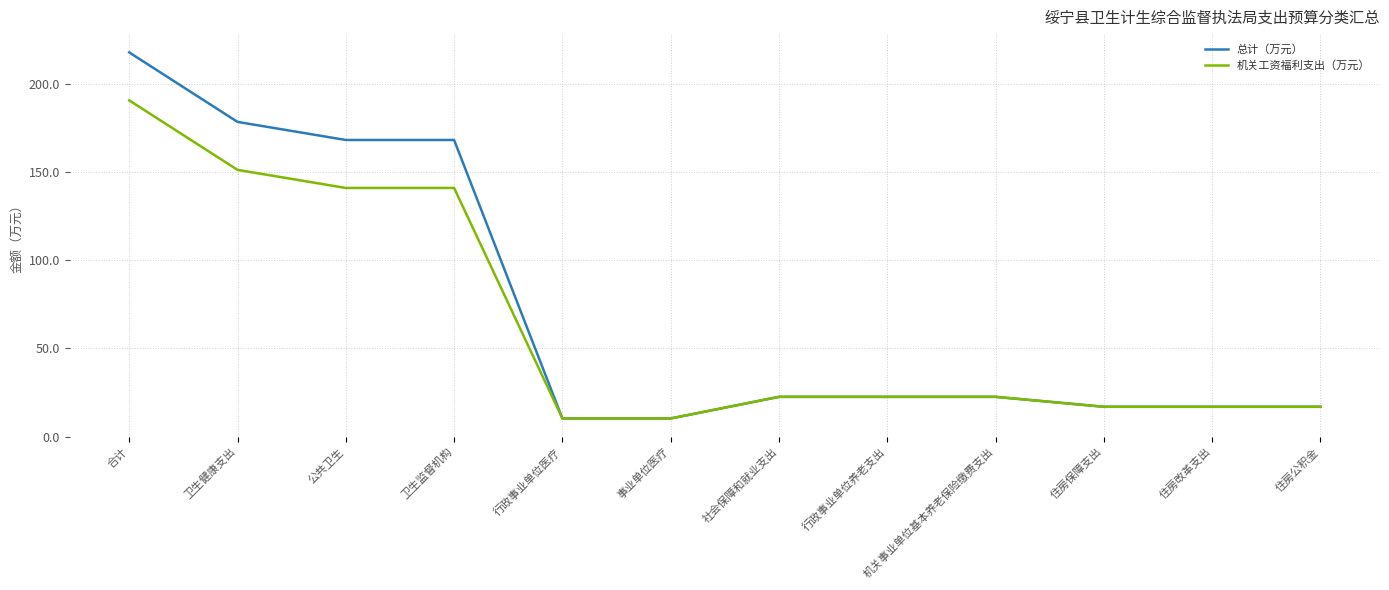

Is the value of 总计（万元） at 机关事业单位基本养老保险缴费支出 greater than the value of 机关工资福利支出（万元） at 住房改革支出?

Yes